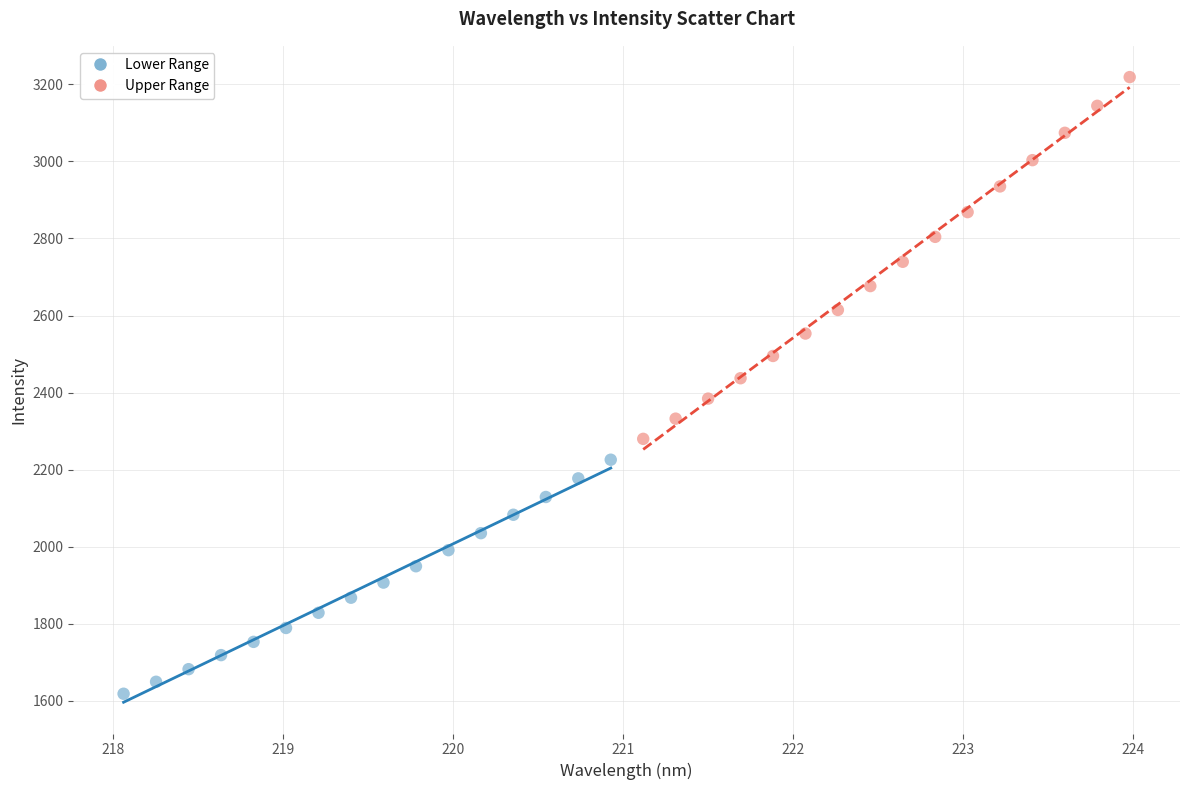

Which series reaches the maximum Y coordinate?

Upper Range